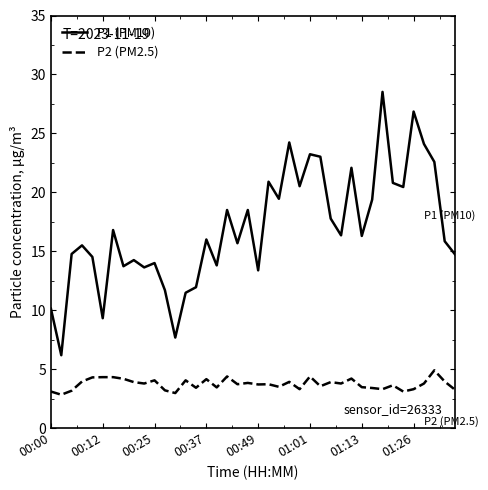

What is the average value of the P1 (PM10) series?

17.0